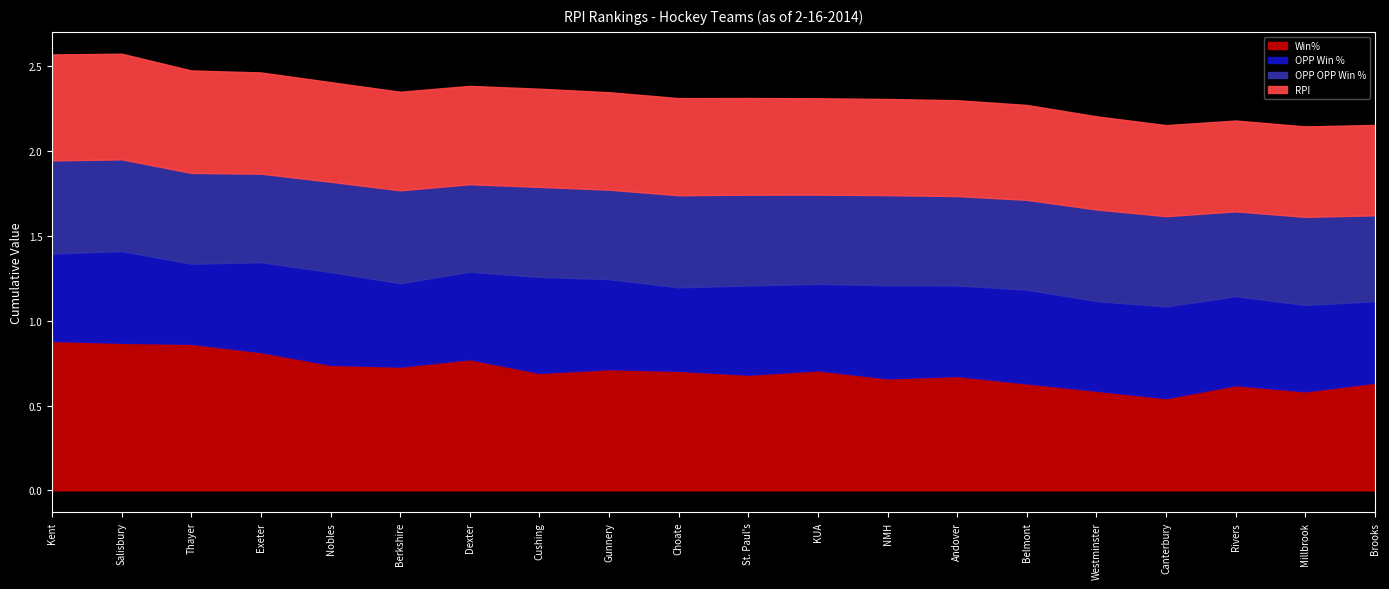

At which label is Win% closest to 0?

Canterbury